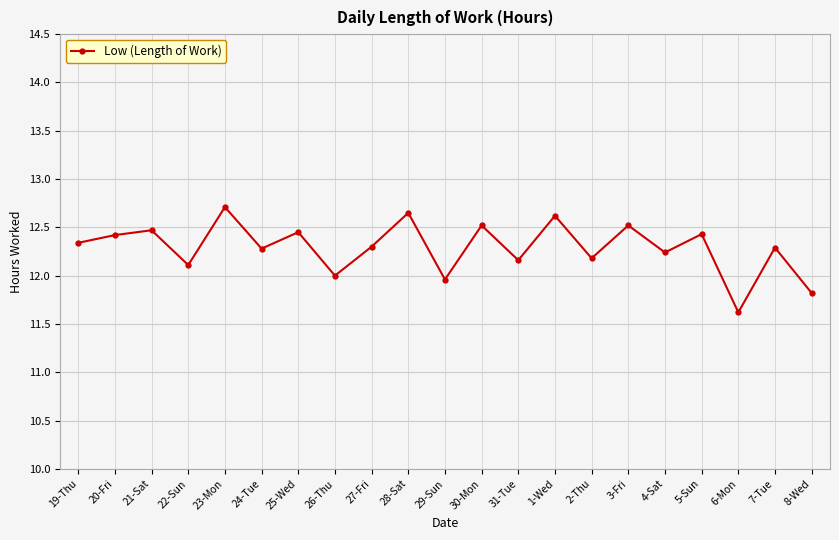

How many categories are shown in the chart?

21